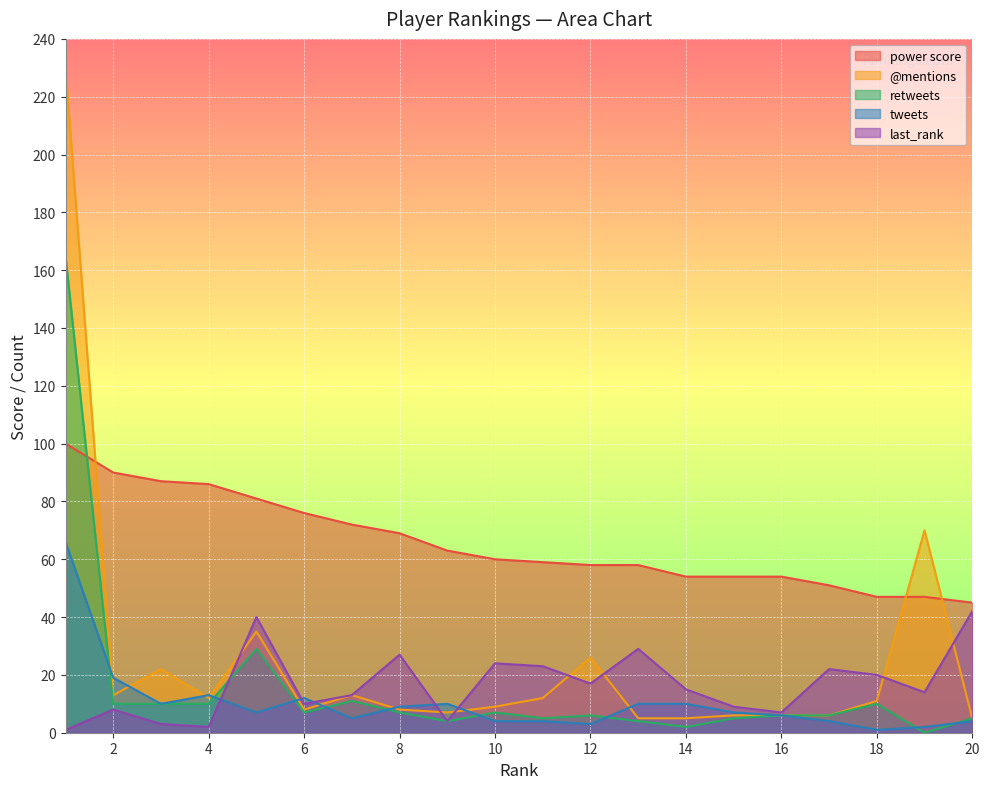

Reading left to right, what are all the values shown in this chart?

power score: 1=100	2=90	3=87	4=86	5=81	6=76	7=72	8=69	9=63	10=60	11=59	12=58	13=58	14=54	15=54	16=54	17=51	18=47	19=47	20=45
@mentions: 1=230	2=13	3=22	4=12	5=35	6=8	7=13	8=8	9=7	10=9	11=12	12=26	13=5	14=5	15=6	16=6	17=6	18=11	19=70	20=5
retweets: 1=165	2=10	3=10	4=10	5=29	6=7	7=11	8=7	9=4	10=7	11=5	12=6	13=4	14=2	15=5	16=6	17=6	18=10	19=0	20=5
tweets: 1=66	2=19	3=10	4=13	5=7	6=12	7=5	8=9	9=10	10=4	11=4	12=3	13=10	14=10	15=7	16=6	17=4	18=1	19=2	20=4
last_rank: 1=1	2=8	3=3	4=2	5=40	6=10	7=13	8=27	9=4	10=24	11=23	12=17	13=29	14=15	15=9	16=7	17=22	18=20	19=14	20=42